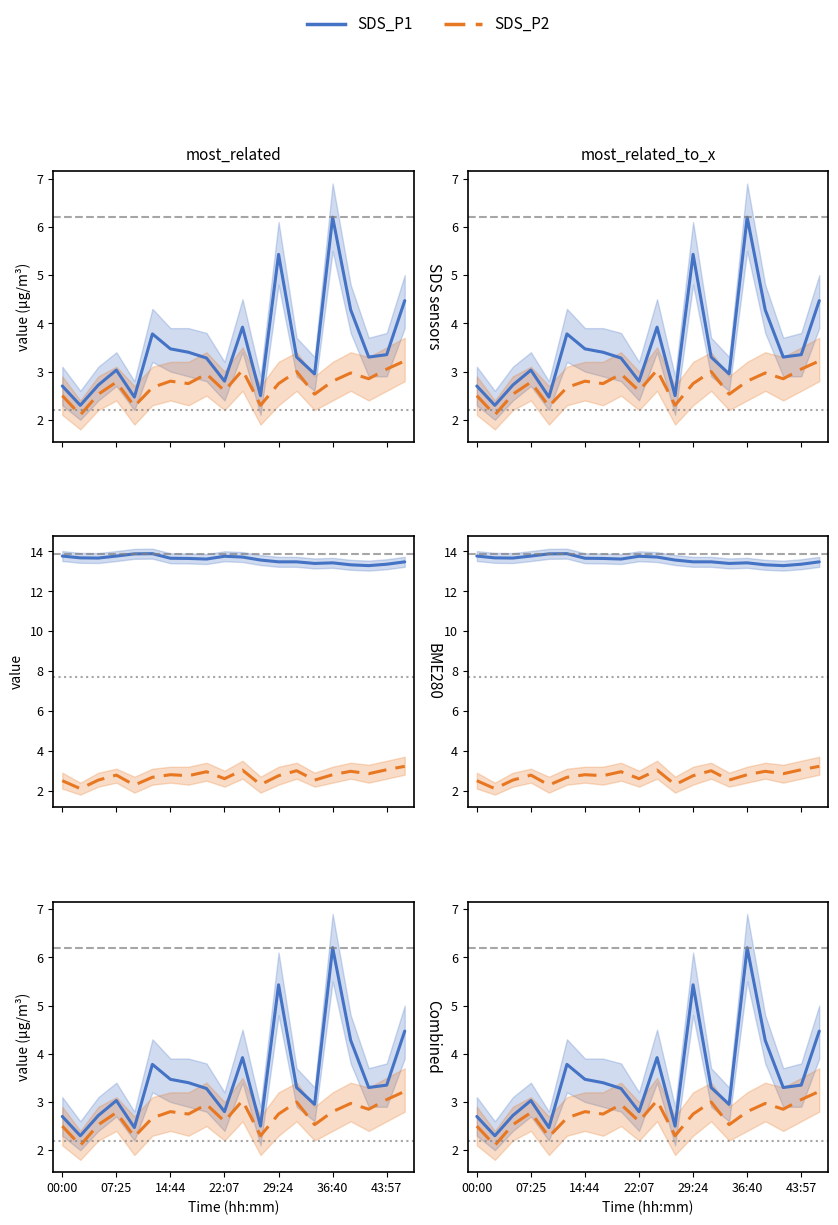

What is the total value across all series at 17?

19.4